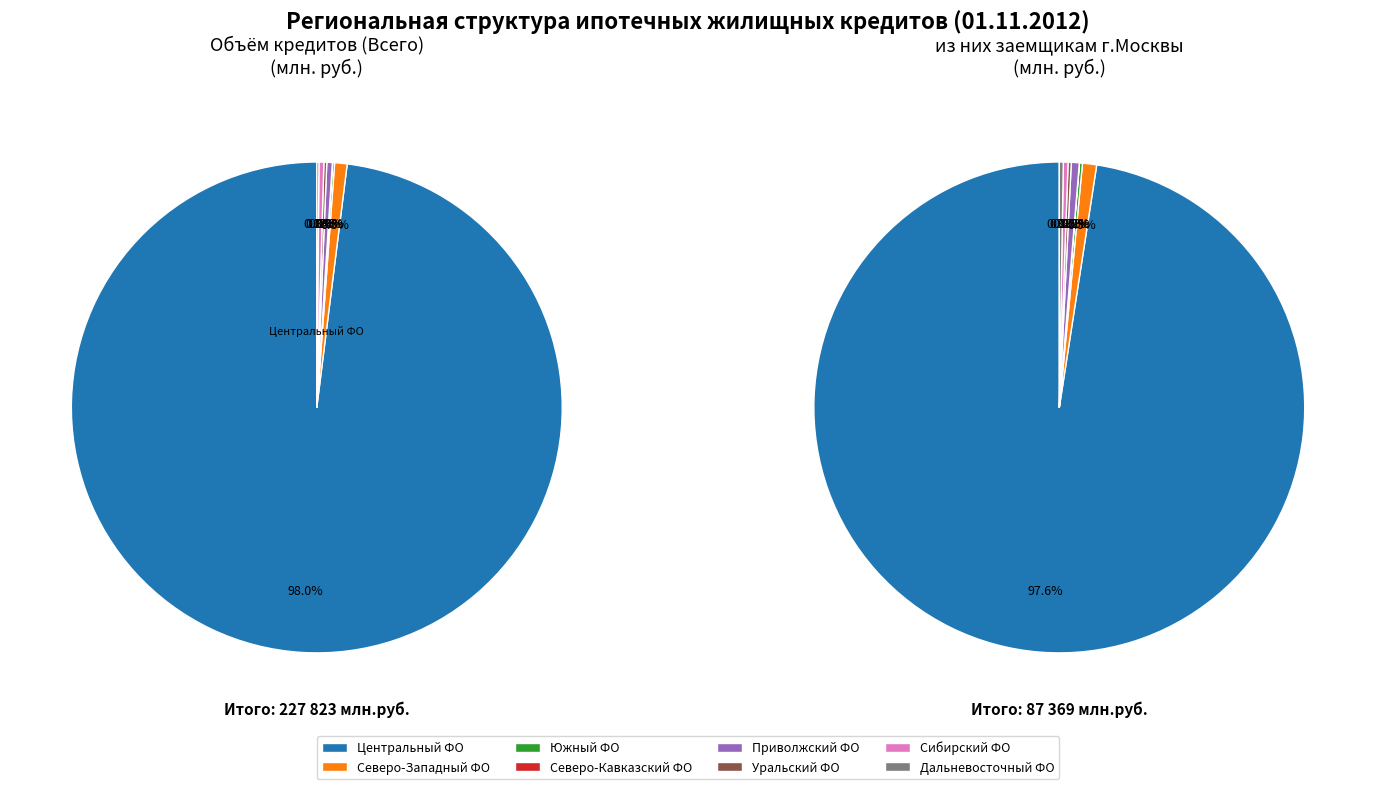

True or false: Дальневосточный федеральный округ accounts for 0% of the total.

True